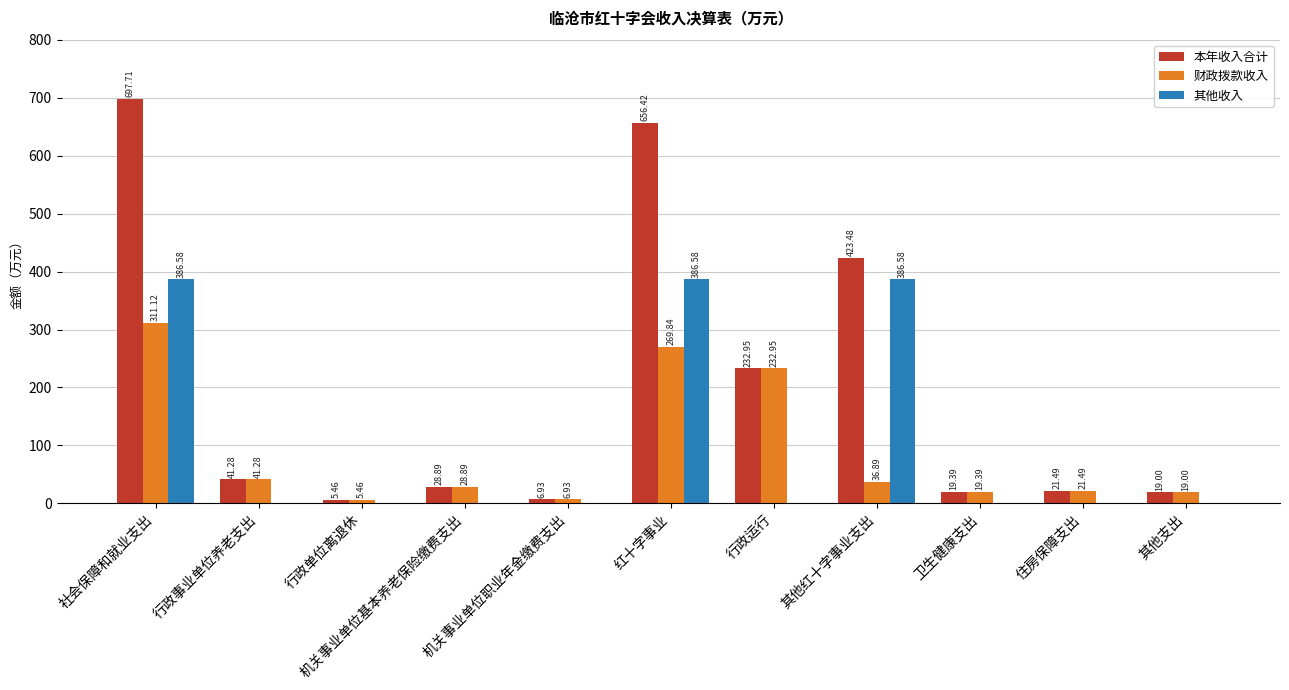

What value does the 本年收入合计 series have at 行政事业单位养老支出?

41.3